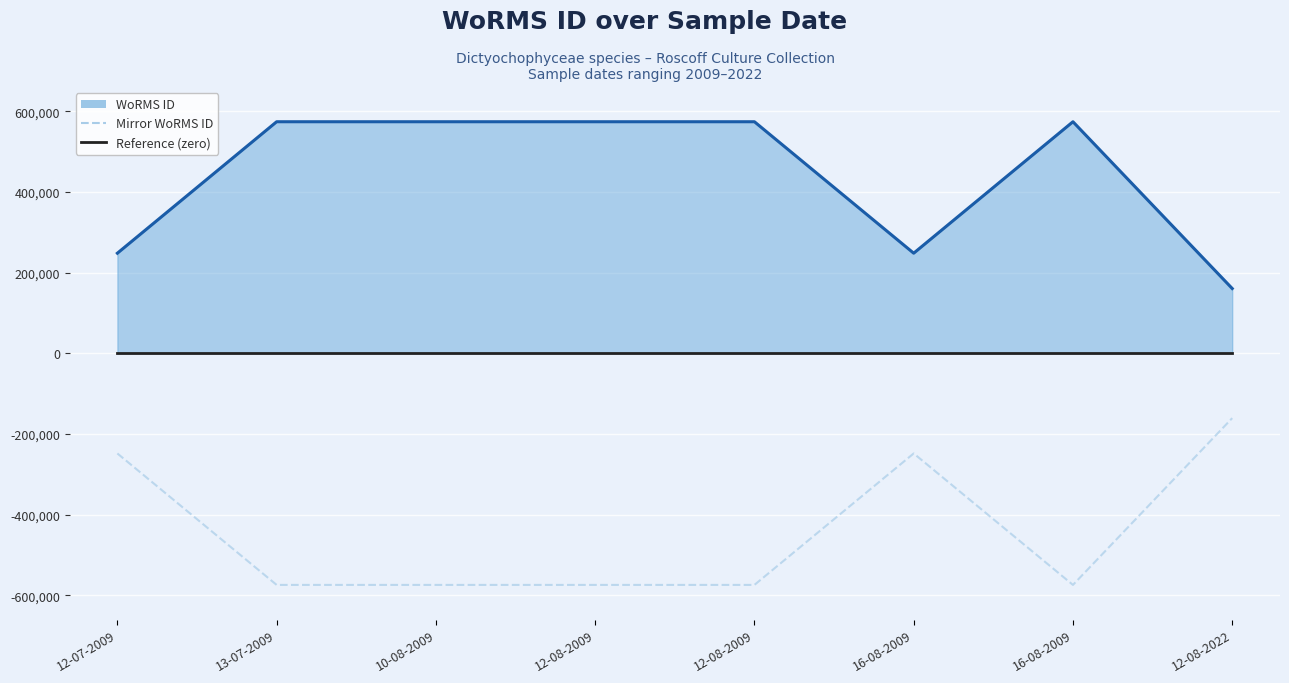

Which category has the lowest value in the Reference (zero) series?

12-07-2009